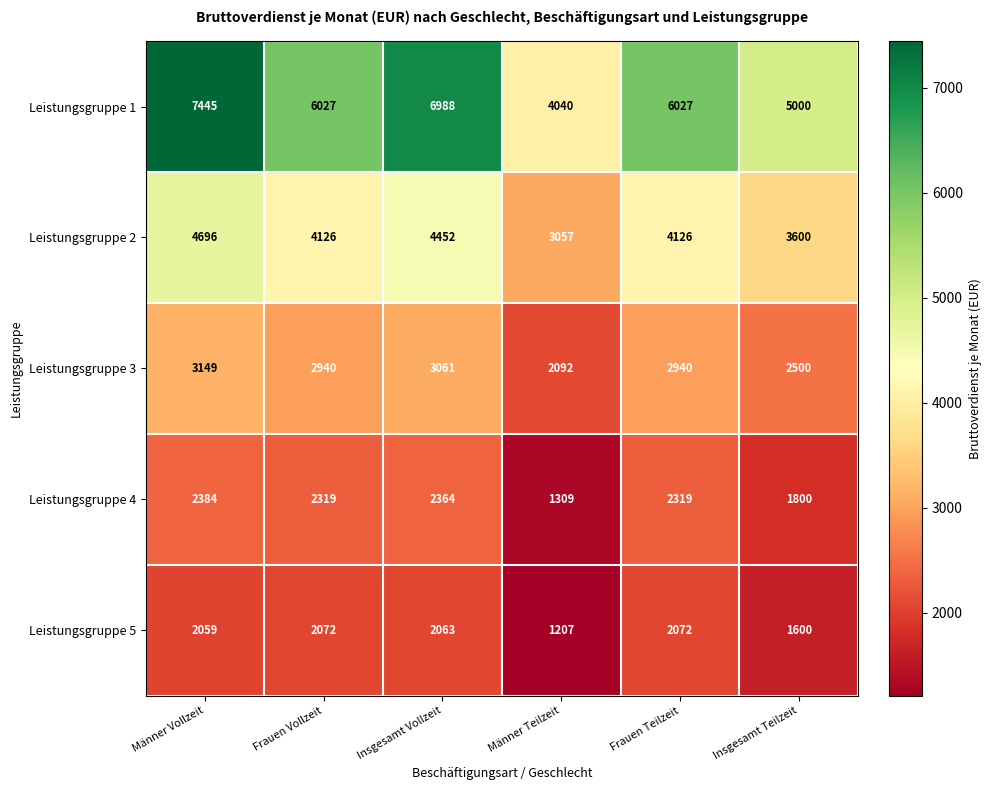

At how many categories does at least one series exceed 3926?

6